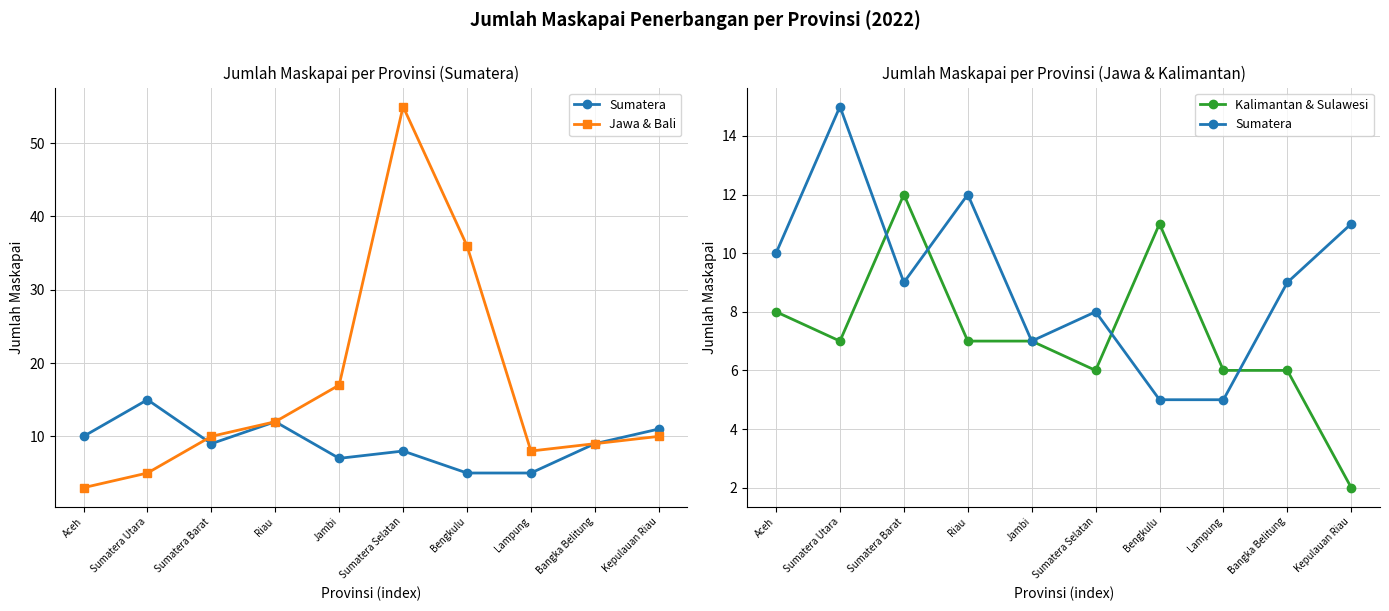

Reading left to right, transcribe all the data shown in this chart.

Sumatera: 10	15	9	12	7	8	5	5	9	11
Jawa & Bali: 3	5	10	12	17	55	36	8	9	10
Kalimantan & Sulawesi: 8	7	12	7	7	6	11	6	6	2